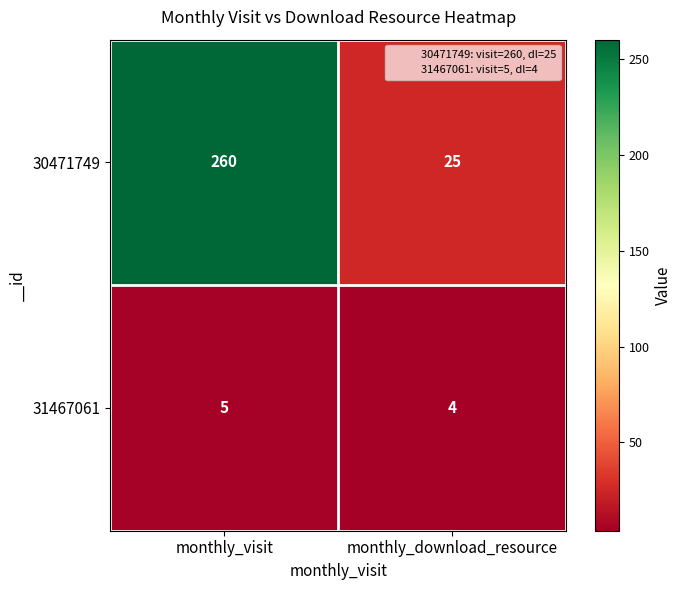

How many categories are shown in the chart?

2